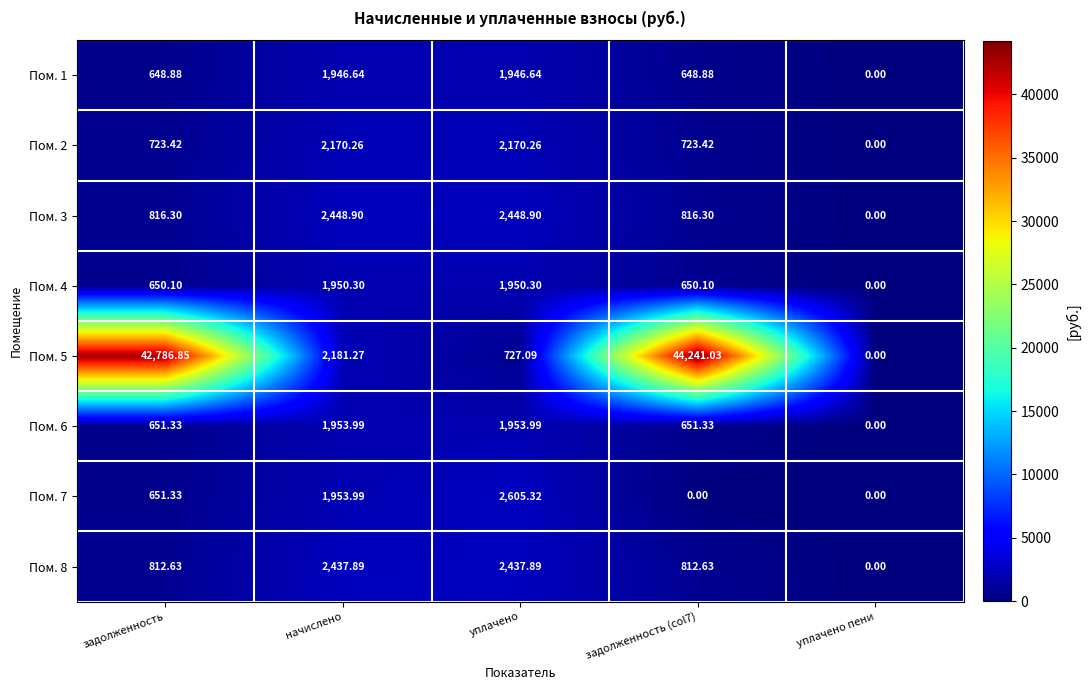

Which series changed the most between задолженность and задолженность (col7)?

Пом. 5